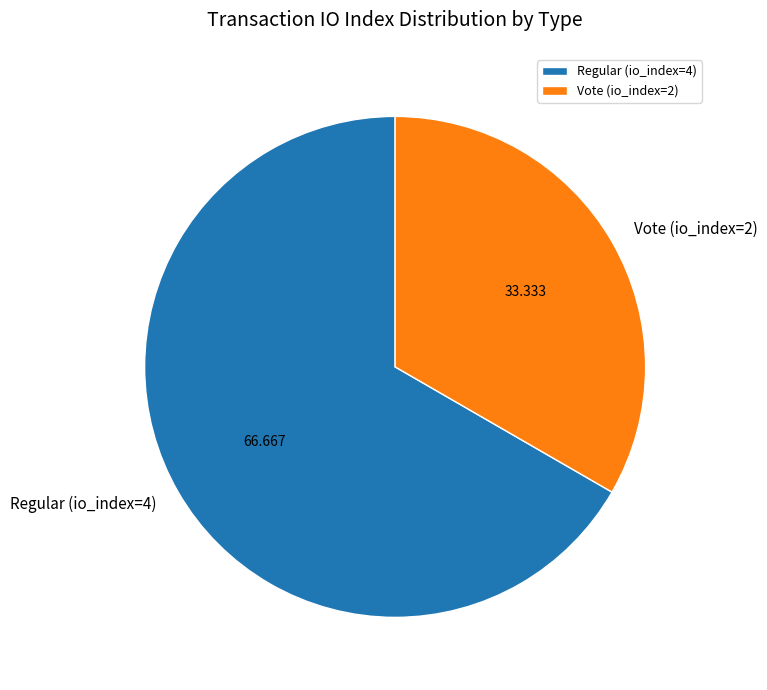

Does any single category account for the majority?

Yes